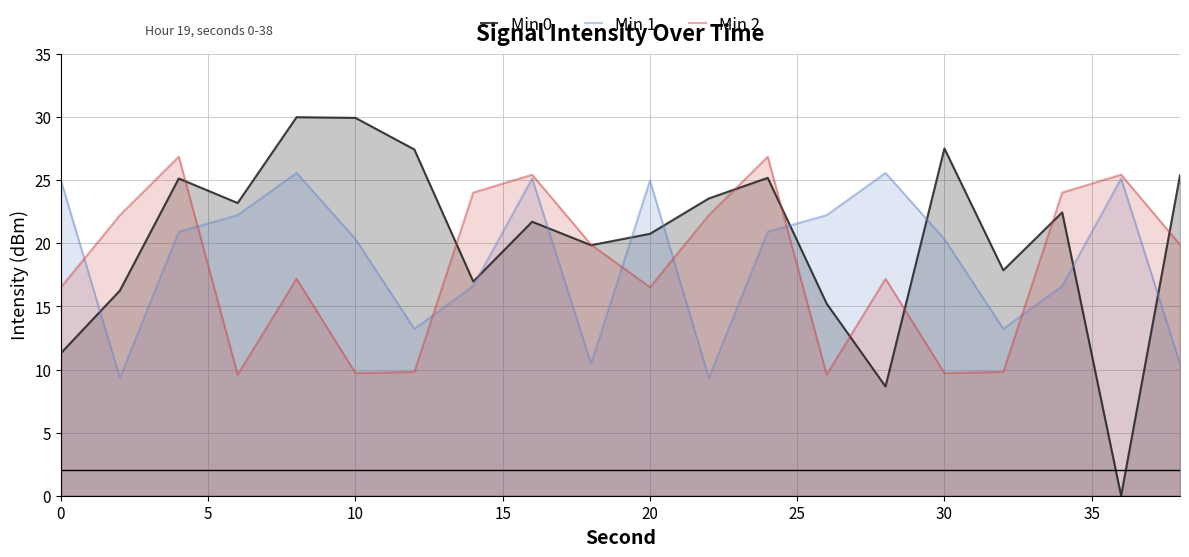

Rank the series by their average value, from highest to lowest.

Min 0, Min 1, Min 2